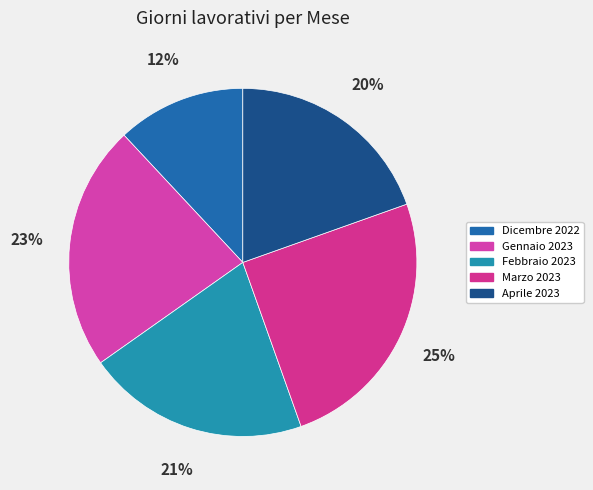

The Marzo 2023 slice represents 14% of the pie. True or false?

False